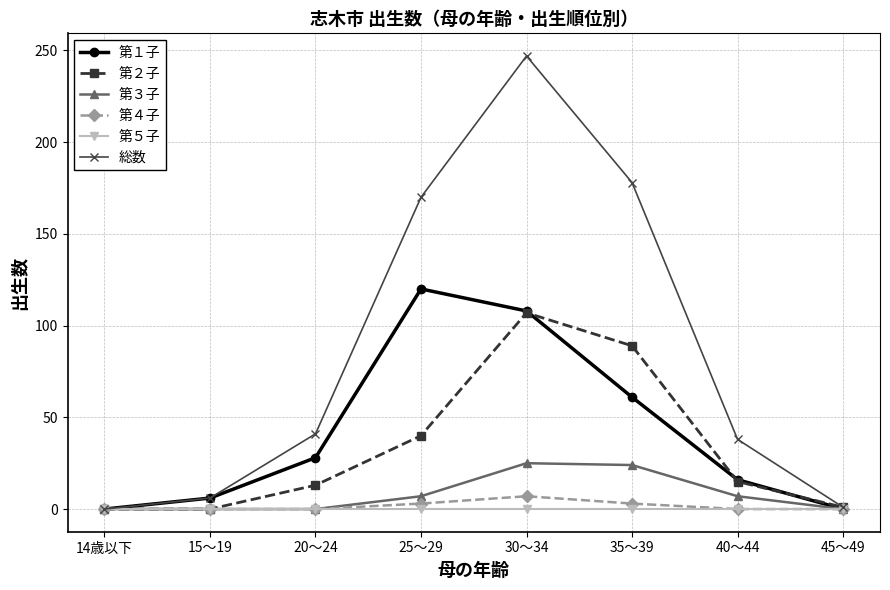

What is the label of the 1st point from the left?

14歳以下